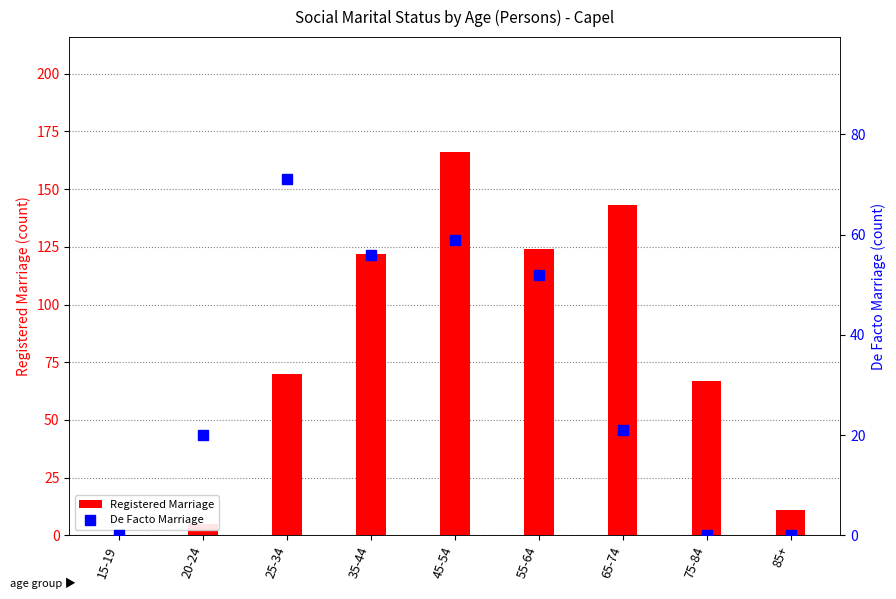

How many values in the De Facto Marriage series are below 21?

4